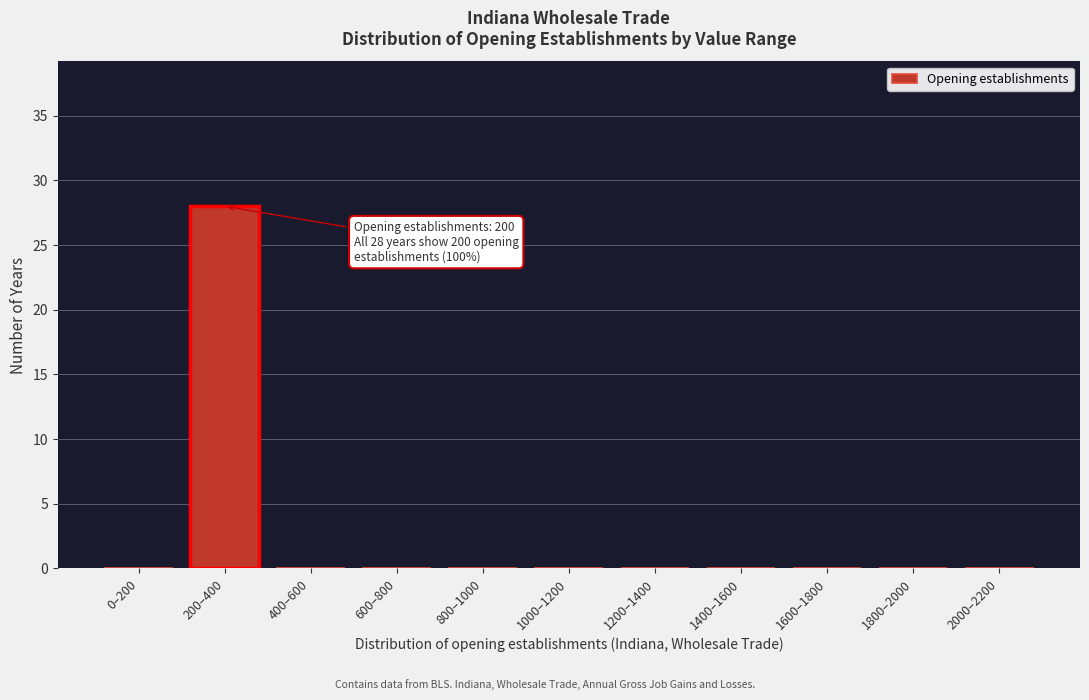

What is the sum of all values?

28